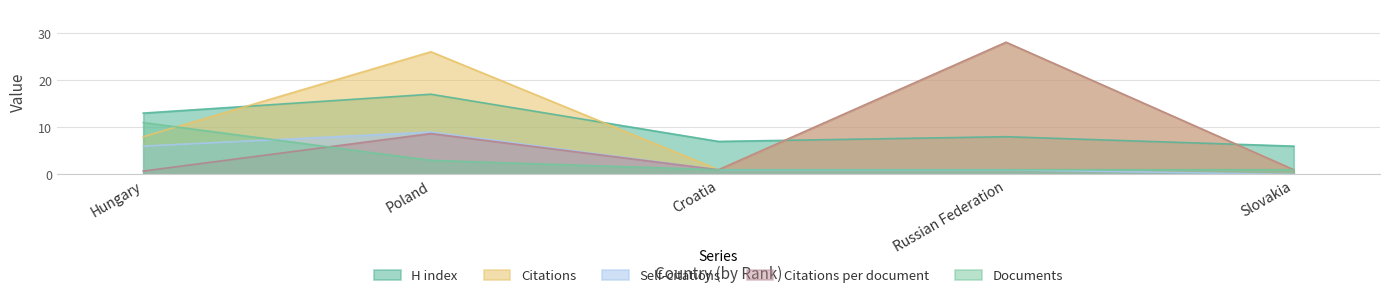

True or false: Citations and Self-citations cross at least once.

False